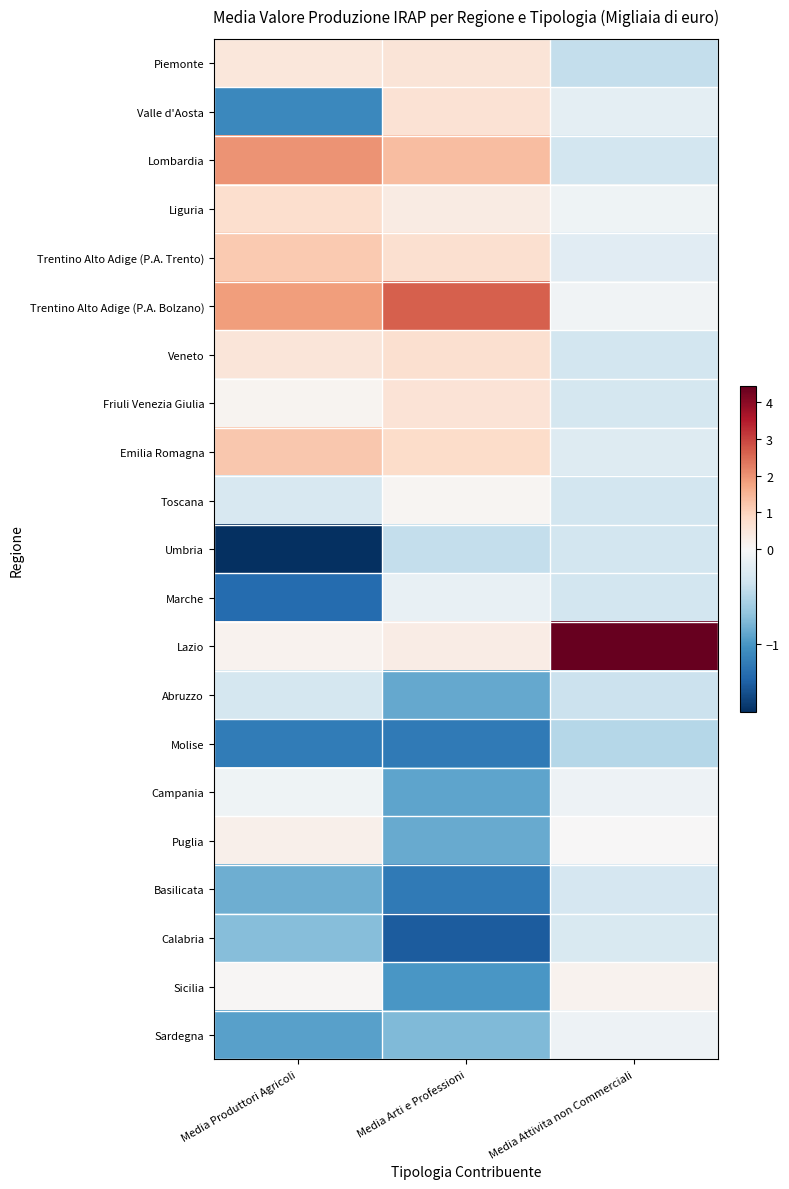

At which category is the sum across all series the highest?

Media Arti e Professioni